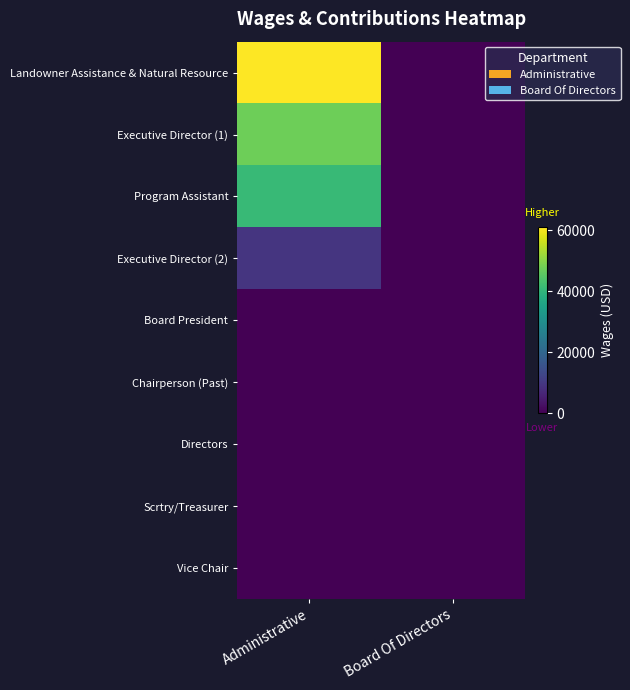

Rank the series at Board Of Directors from lowest to highest value.

Landowner Assistance & Natural Resource, Executive Director (1), Program Assistant, Executive Director (2), Board President, Chairperson (Past), Directors, Scrtry/Treasurer, Vice Chair